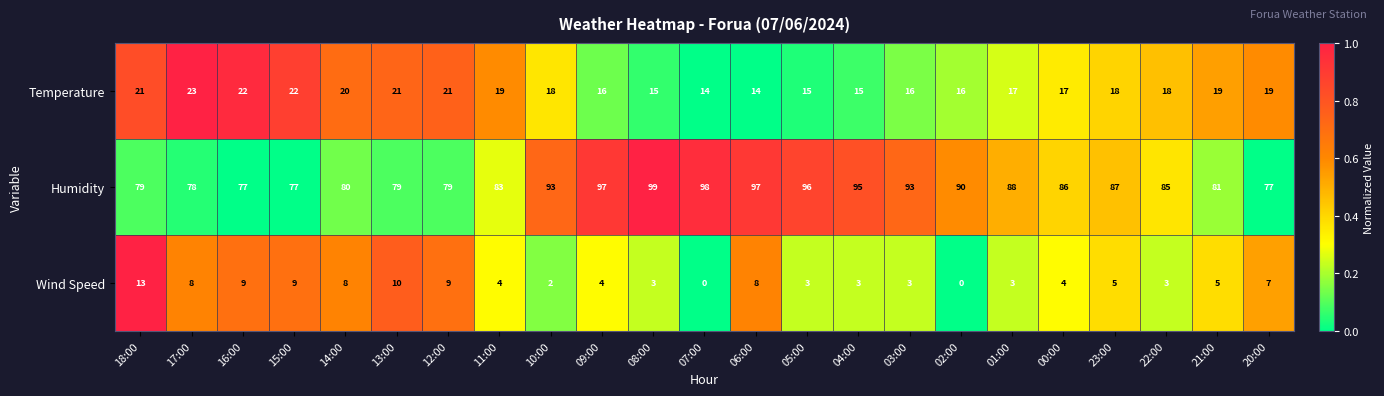

The Wind Speed series shows 2 at 20:00. True or false?

False